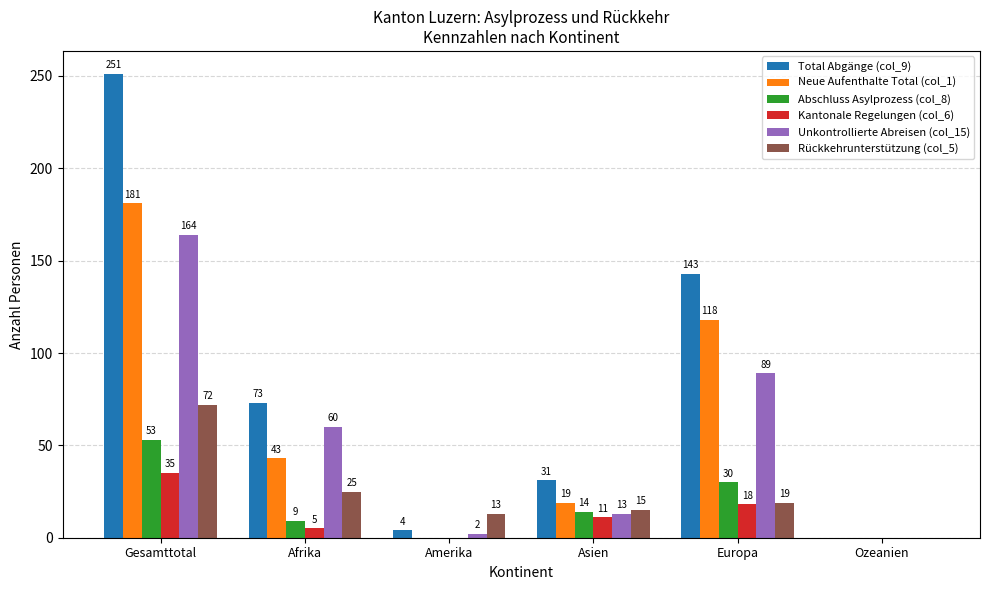

What is the sum of the Unkontrollierte Abreisen (col_15) values at Amerika and Europa?

91